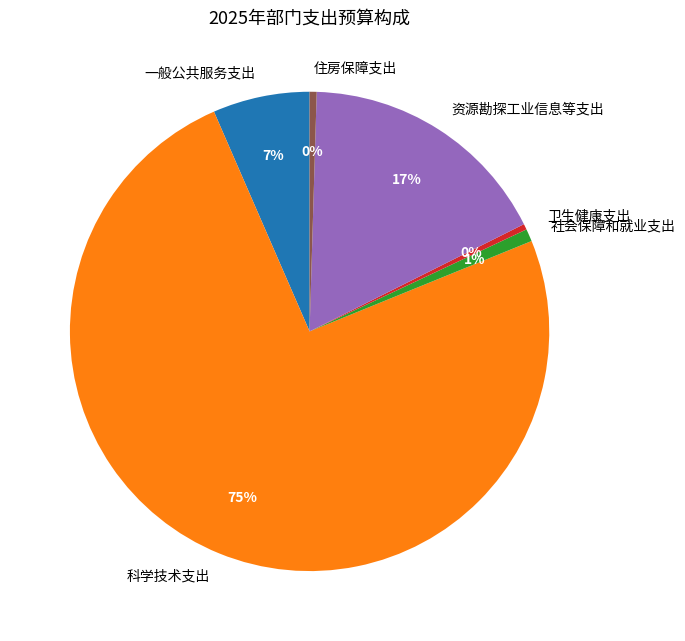

What is the majority slice?

科学技术支出